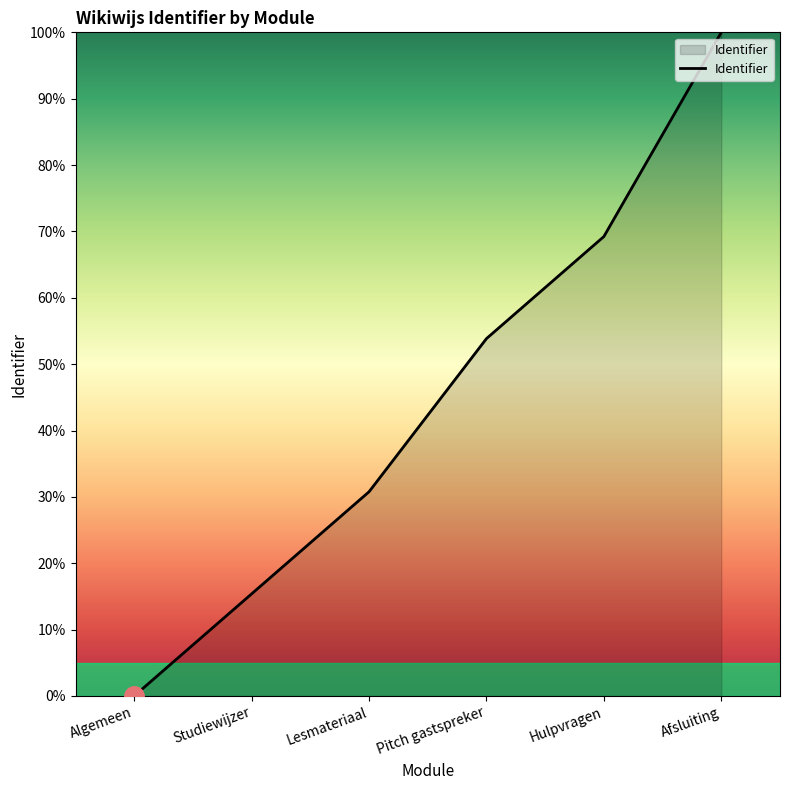

What is the difference between the maximum and minimum values?

100.0